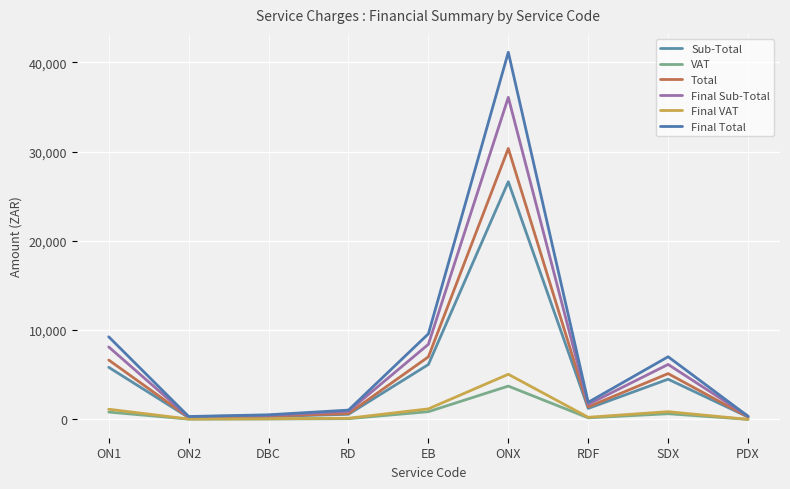

True or false: Final VAT has a value of 1987.1 at PDX.

False